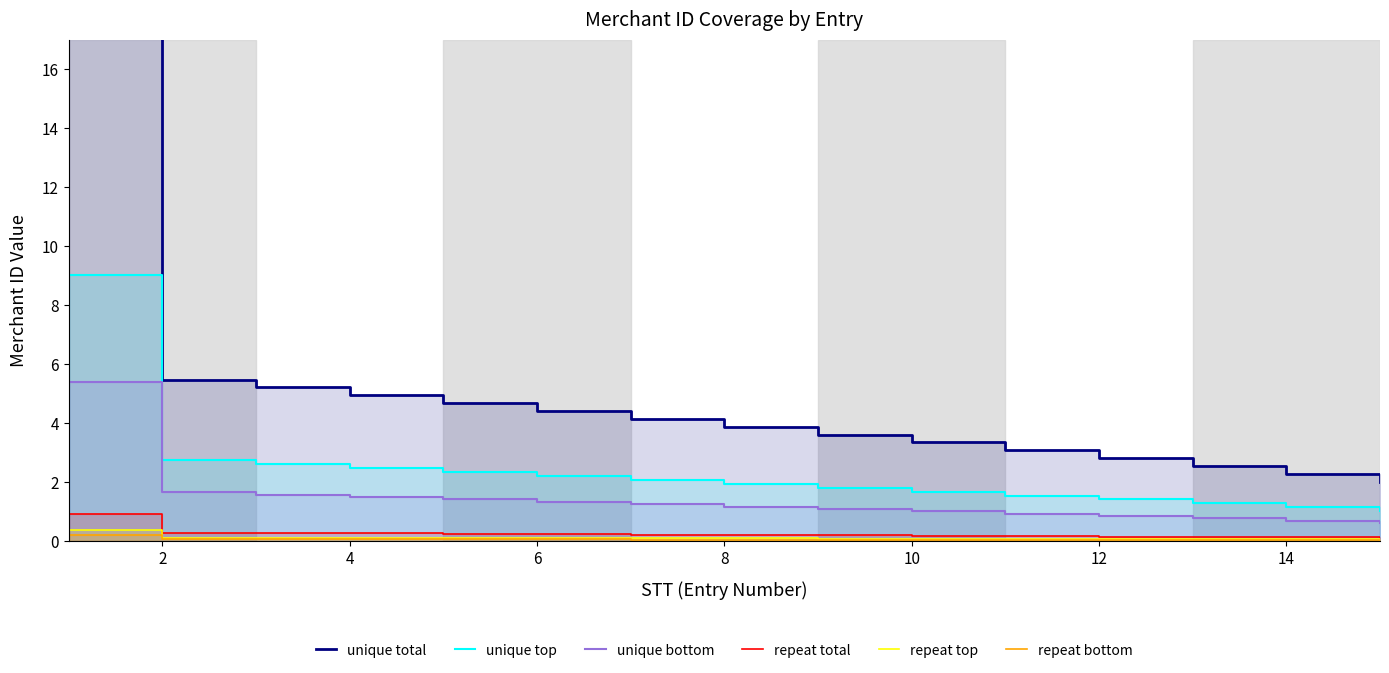

What are all the series names shown in the legend?

unique total, unique top, unique bottom, repeat total, repeat top, repeat bottom